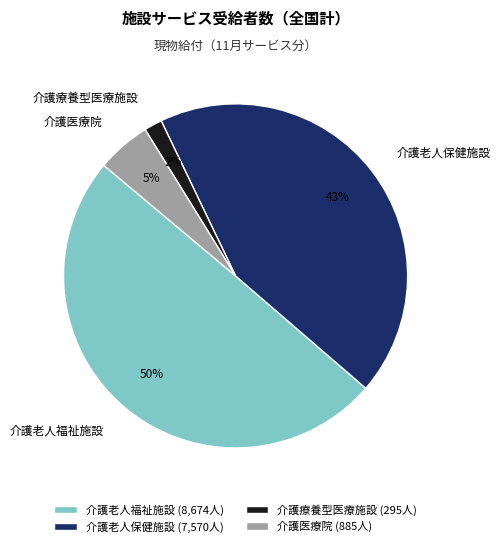

Does 介護医療院 account for over 50% of the chart?

No